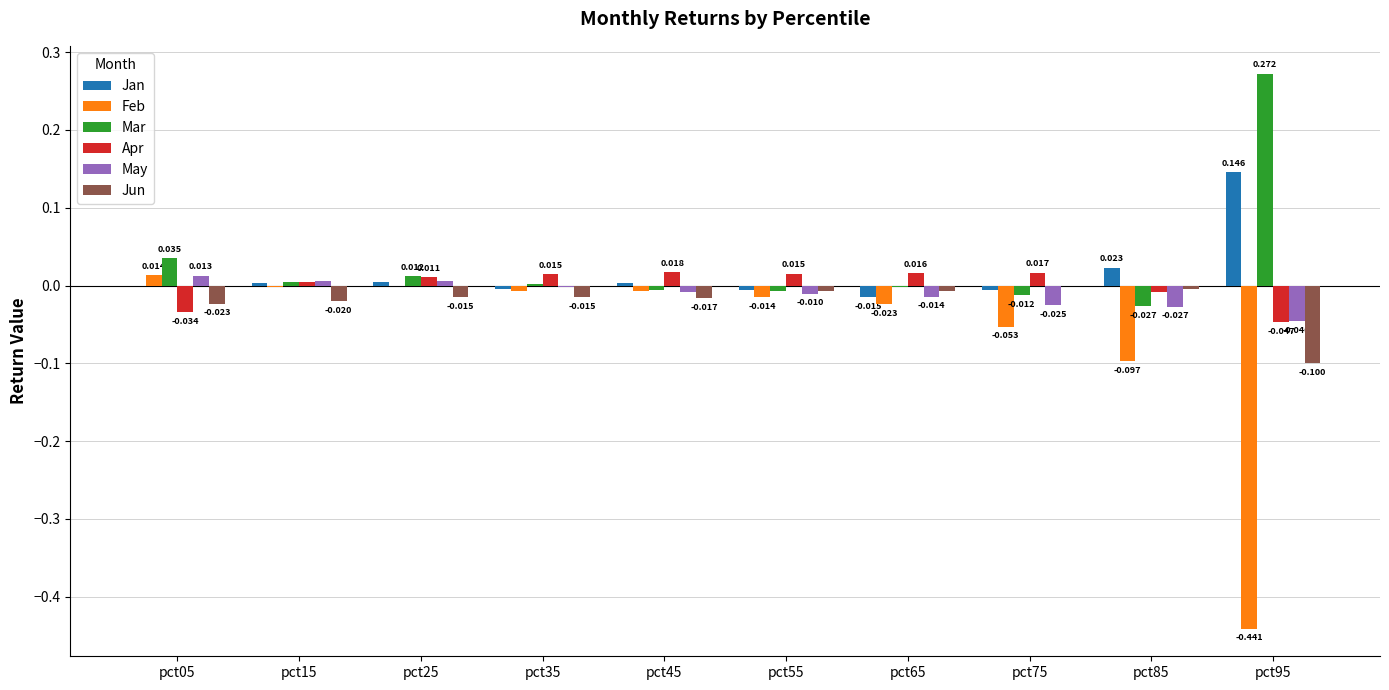

How many categories are shown in the chart?

10